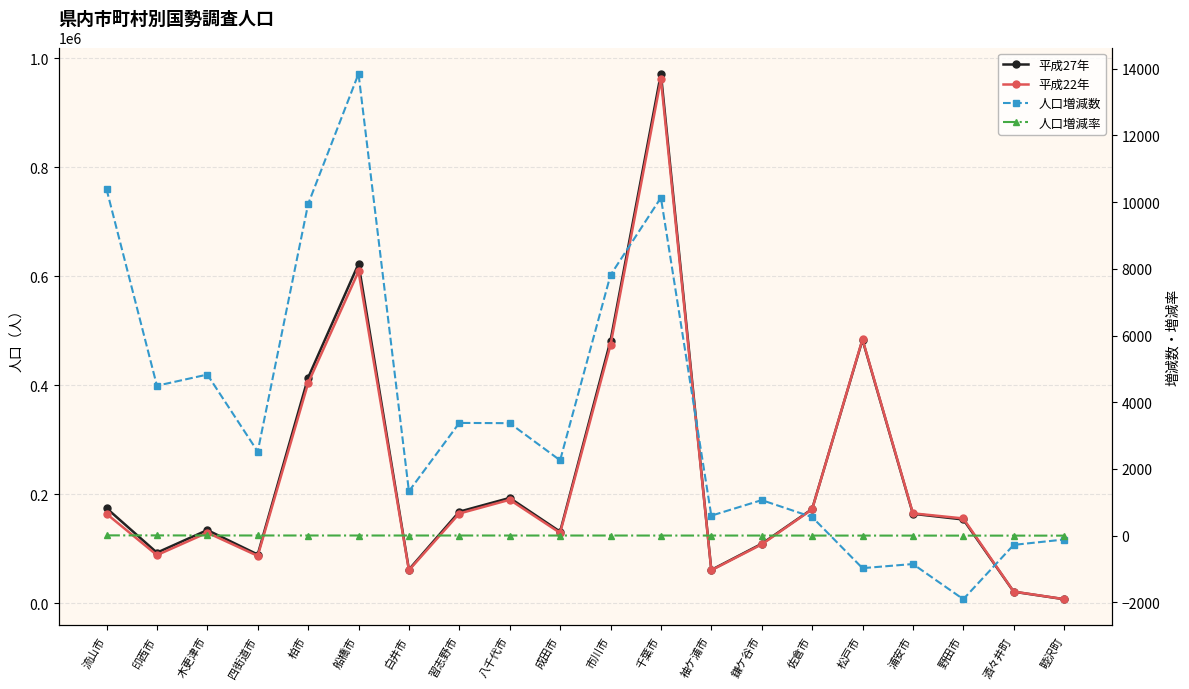

Does the chart have visible grid lines?

Yes